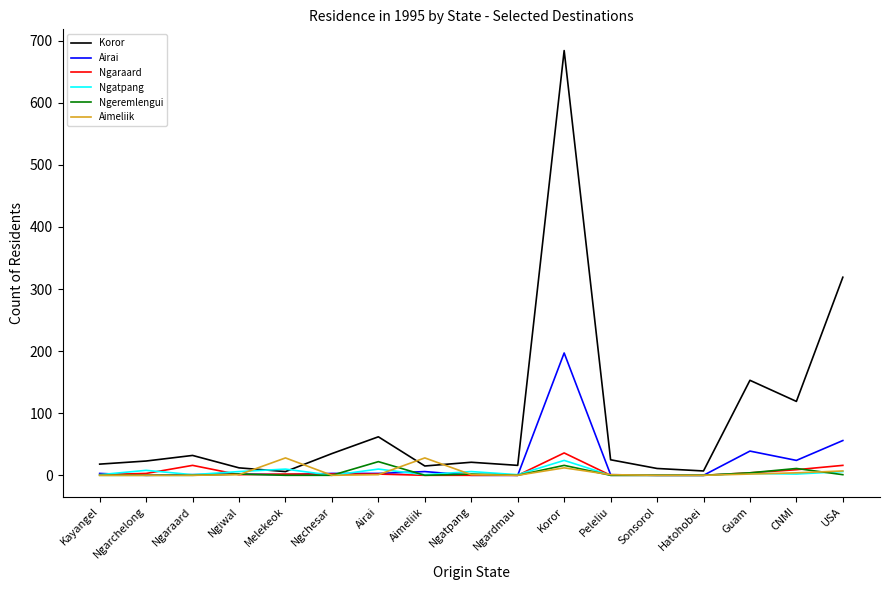

Which series has the widest spread of values?

Koror